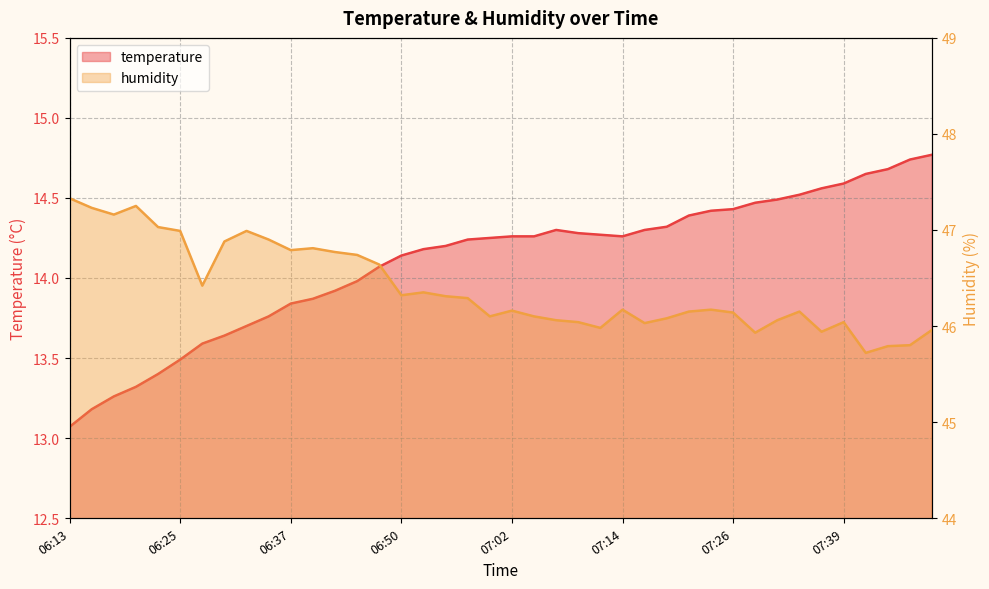

What value does the temperature series have at 07:26?

14.4